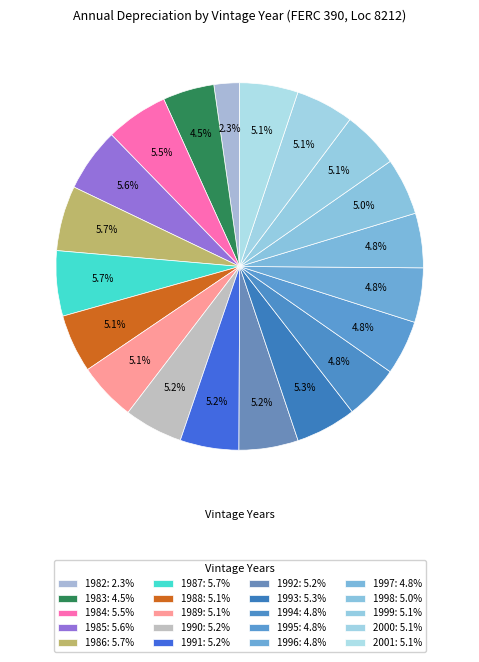

What is the change in value from 1982 to 2001?

+58761.6